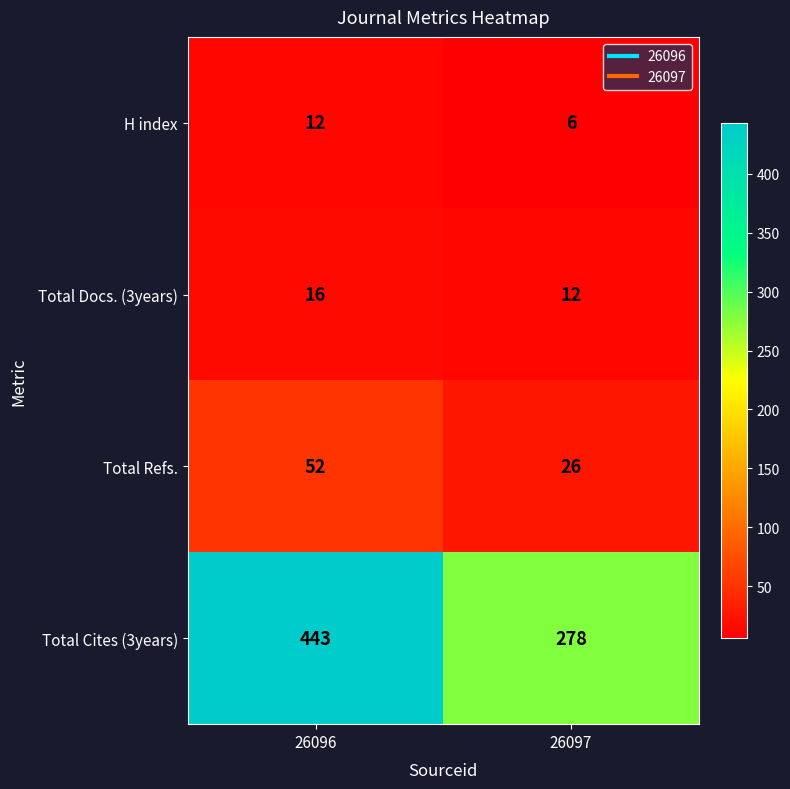

Which category has the lowest value in the H index series?

26097